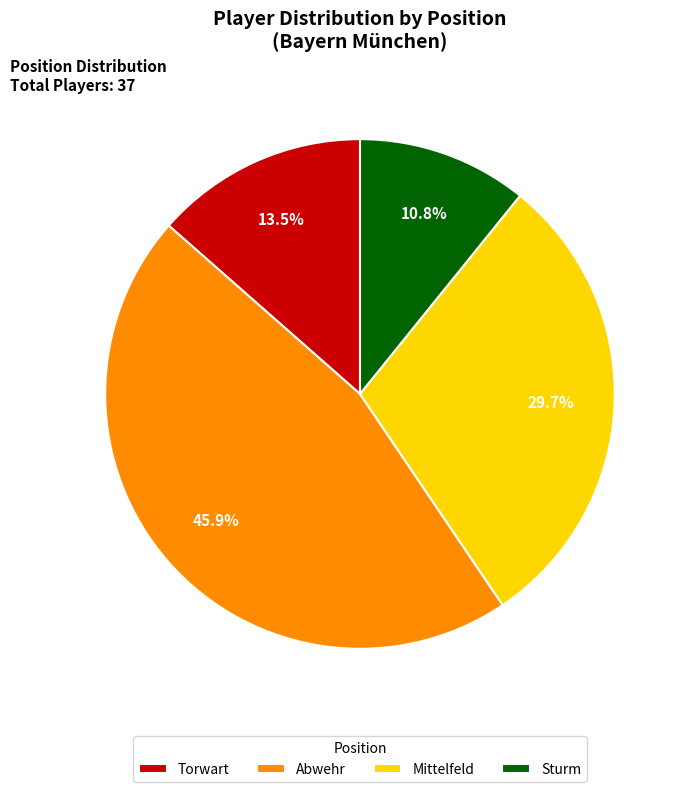

Is it true that Torwart is 27% of the pie?

False